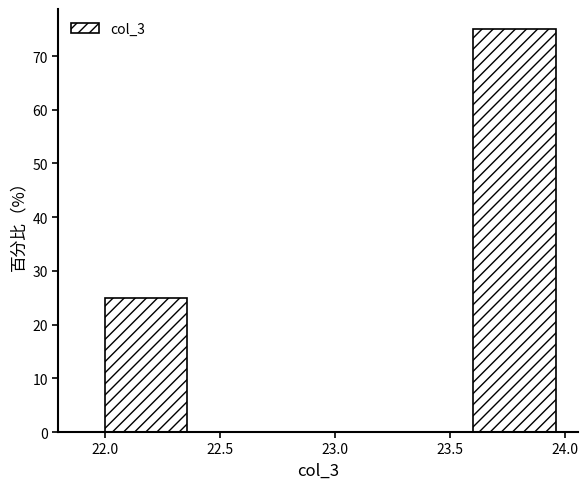

Which range on the x-axis has the tallest bar?

23.6 to 24.0